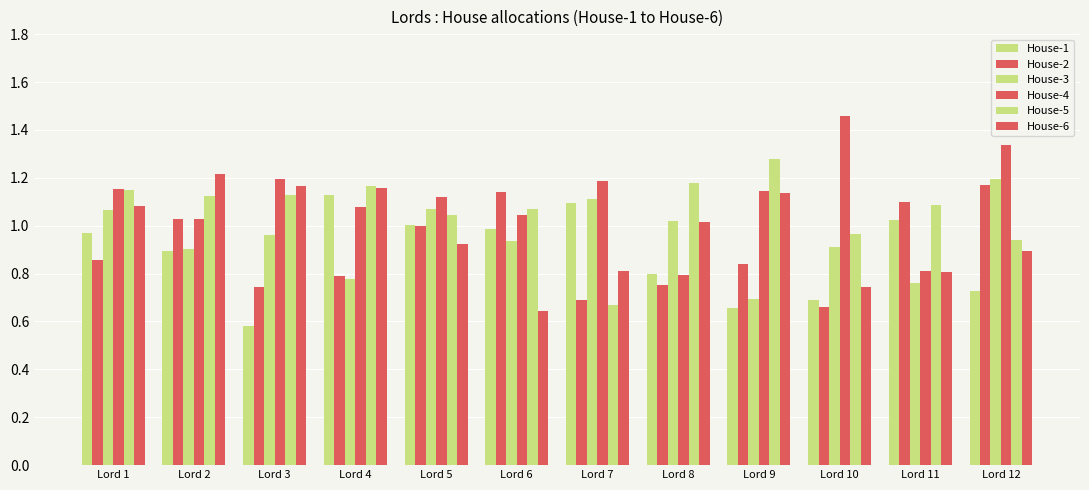

Count the number of categories in the chart.

12